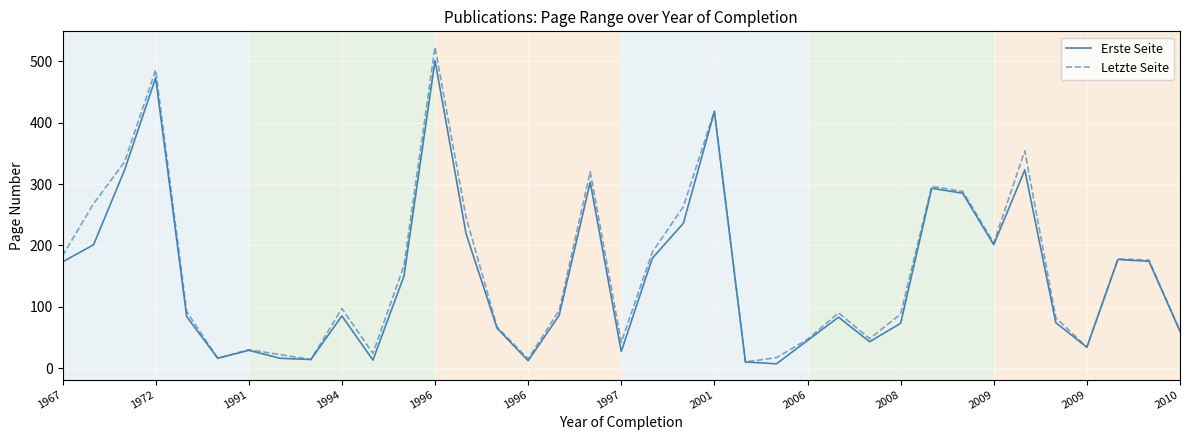

Which series has the widest spread of values?

Letzte Seite